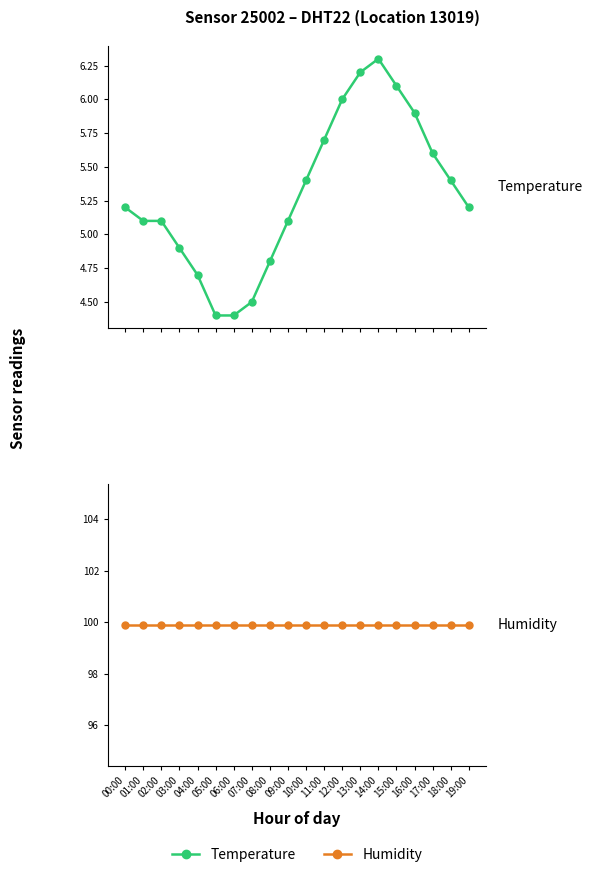

What is the sum of the humidity values at 03:00 and 02:00?

199.8